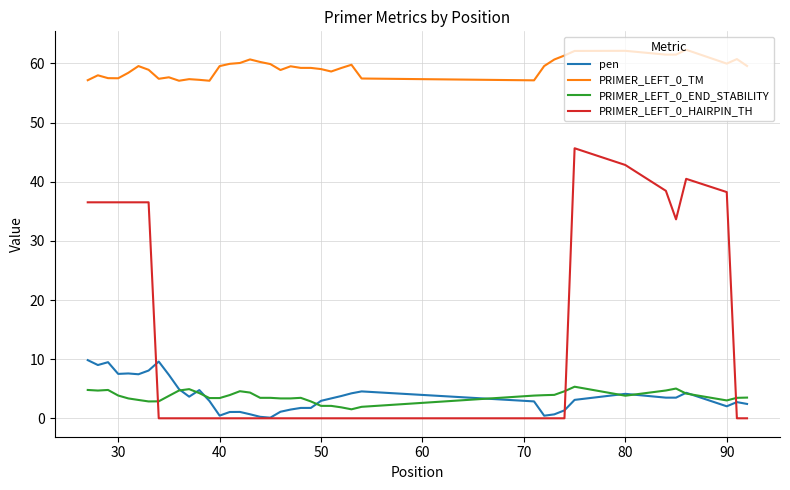

Which series has the largest total across all categories?

PRIMER_LEFT_0_TM